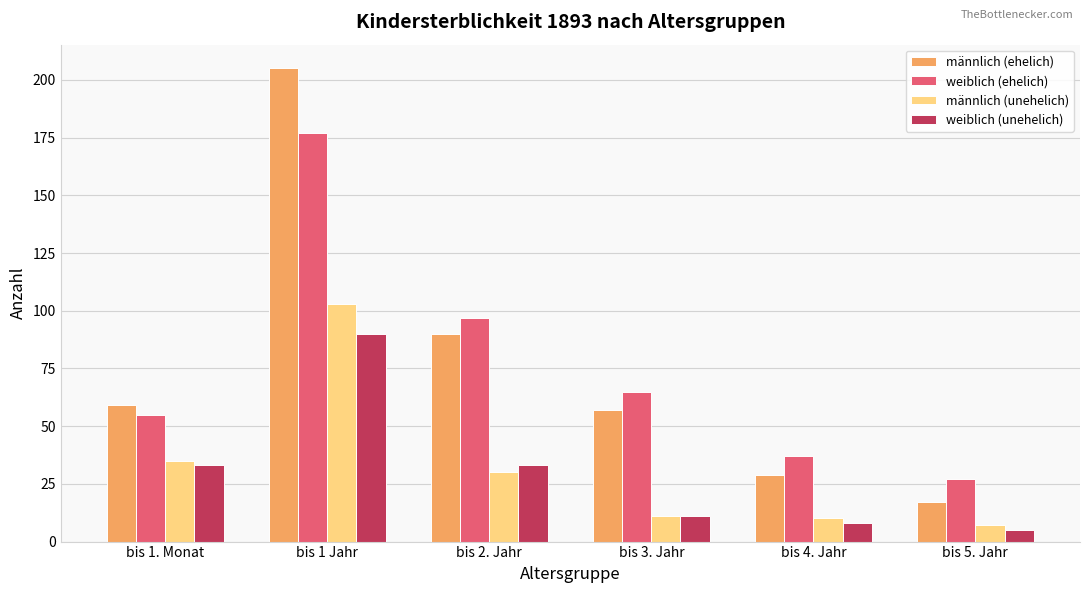

What position from the left is bis 1. Monat?

1